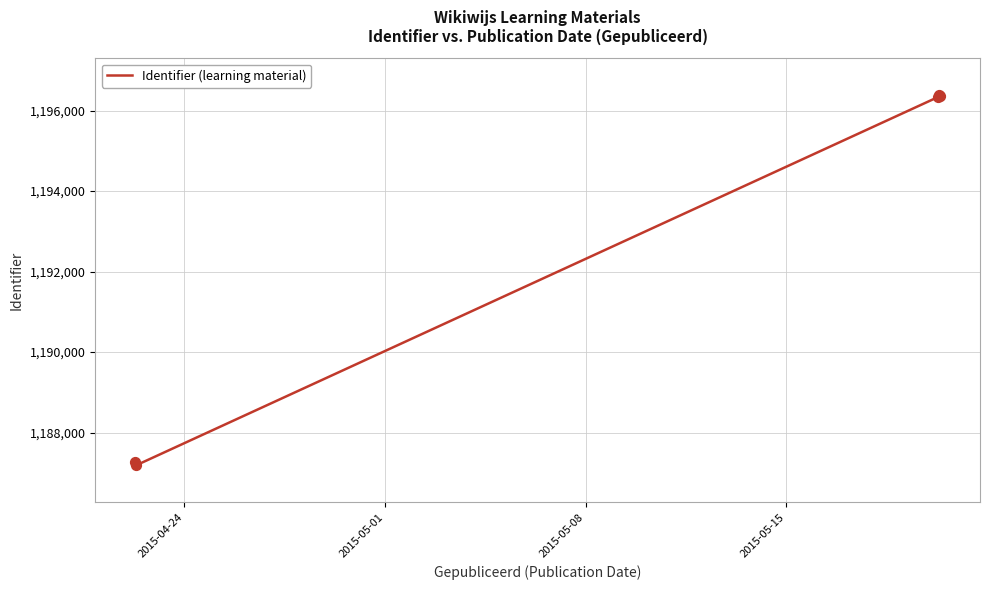

What is the average value?

1192706